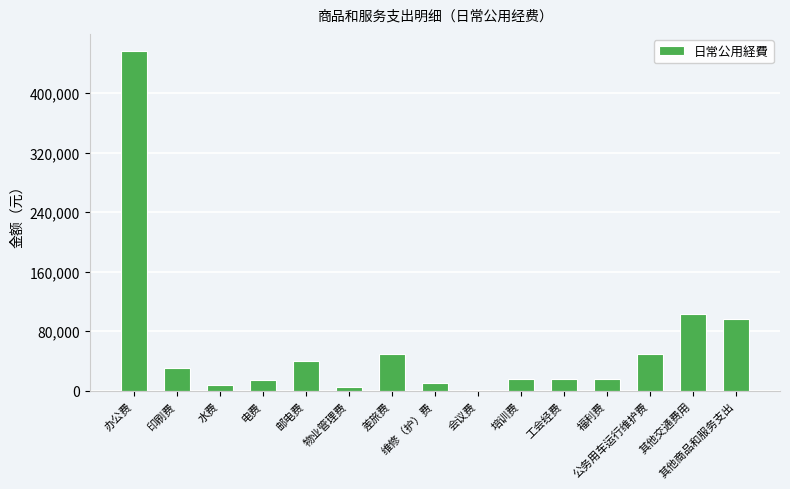

Read the value at 办公费.

456840.0